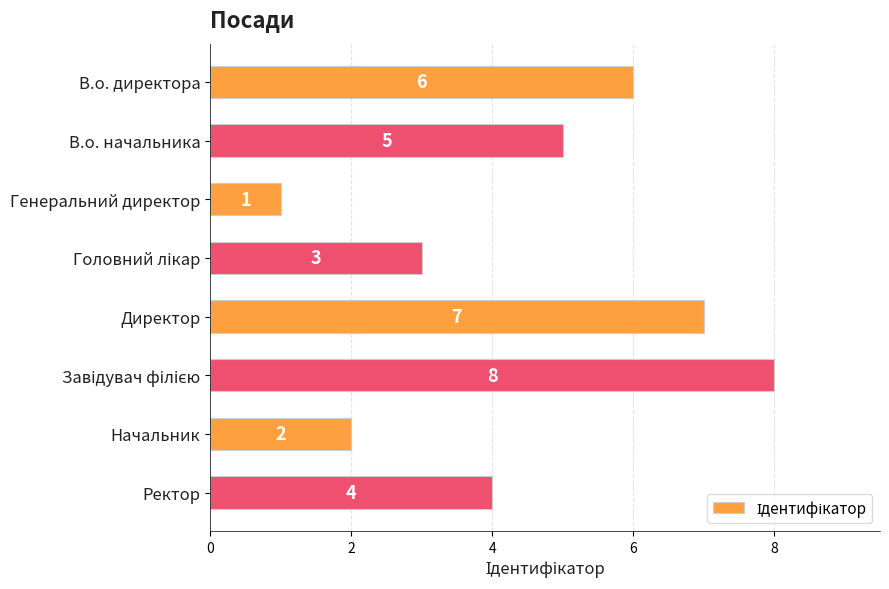

Reading top to bottom, list all the values displayed in this chart.

6	5	1	3	7	8	2	4